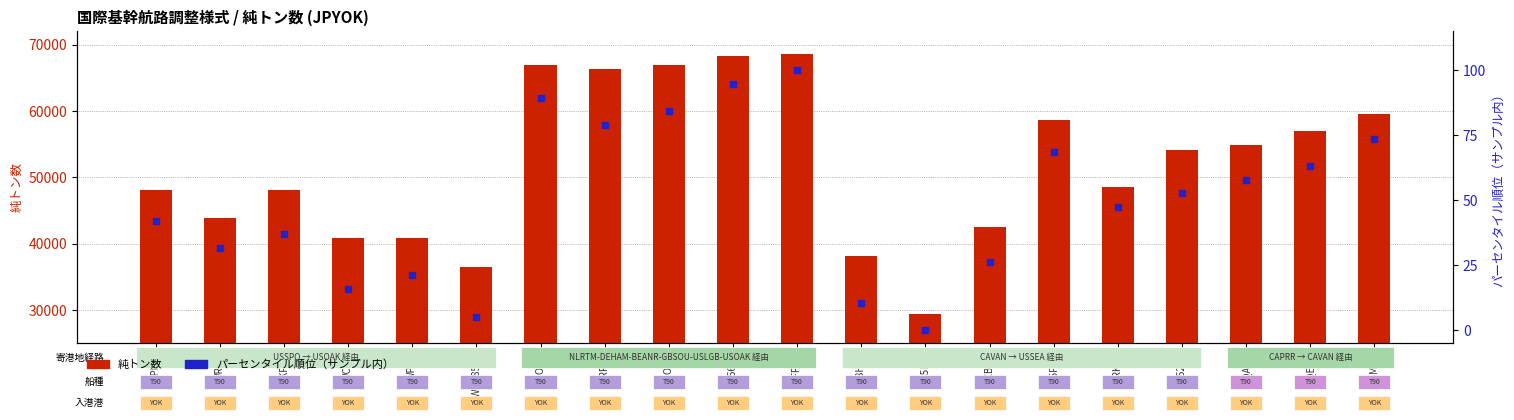

At which category is the sum across all series the highest?

3FFG9